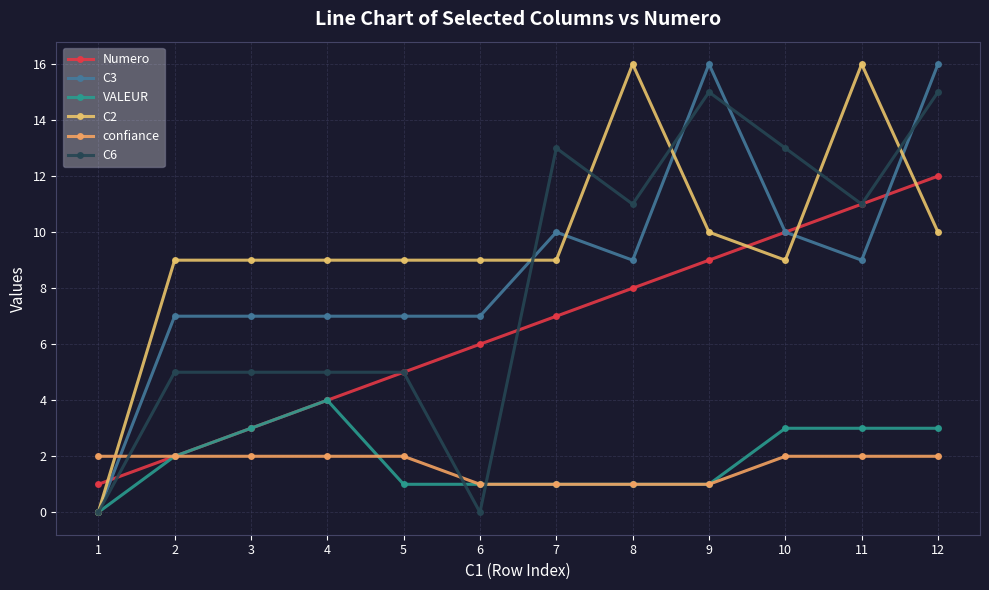

How many intersections are there between C3 and confiance?

1